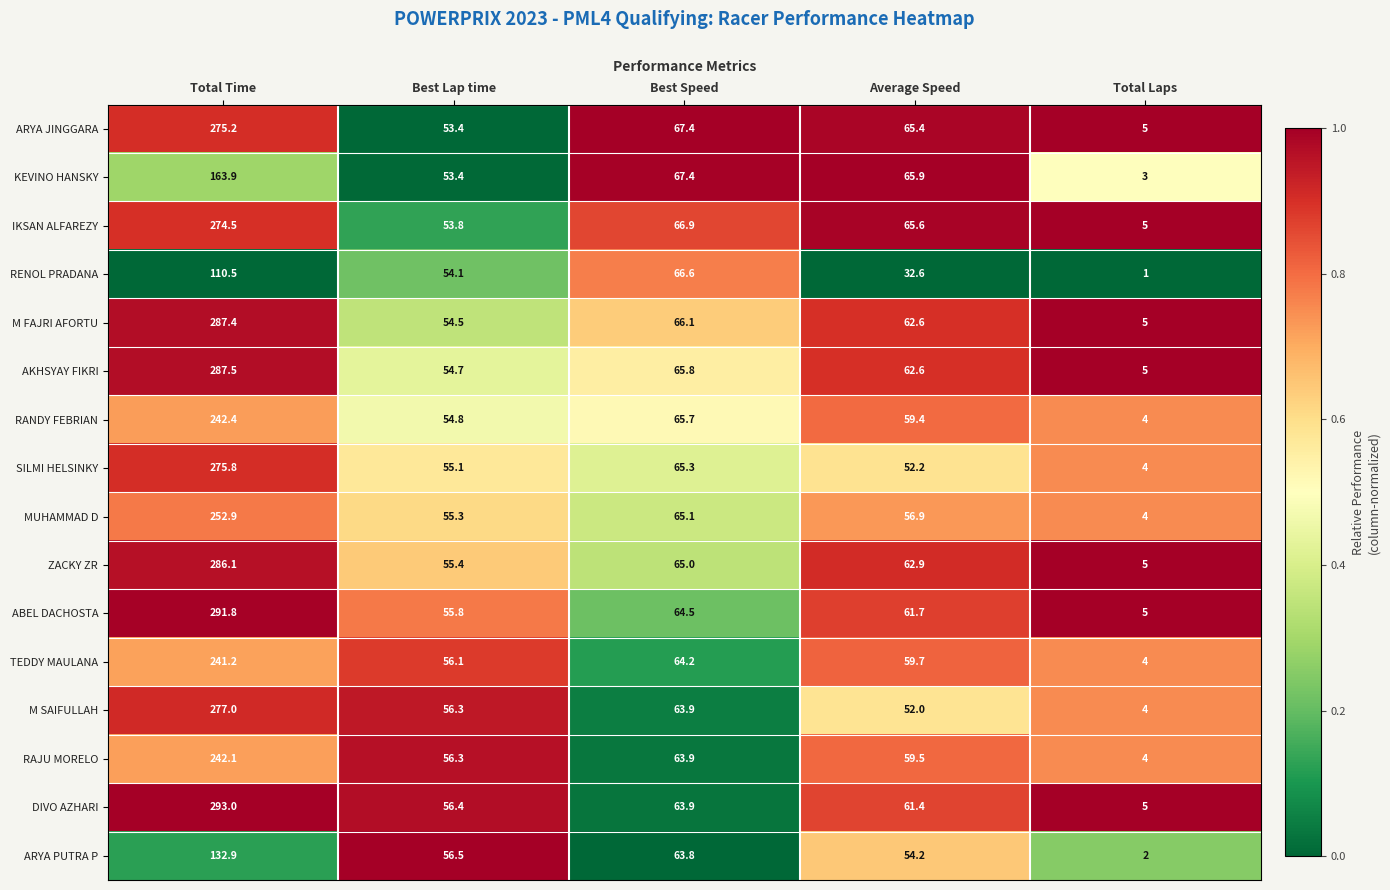

The M FAJRI AFORTU series shows 54.5 at Best Lap time. True or false?

True